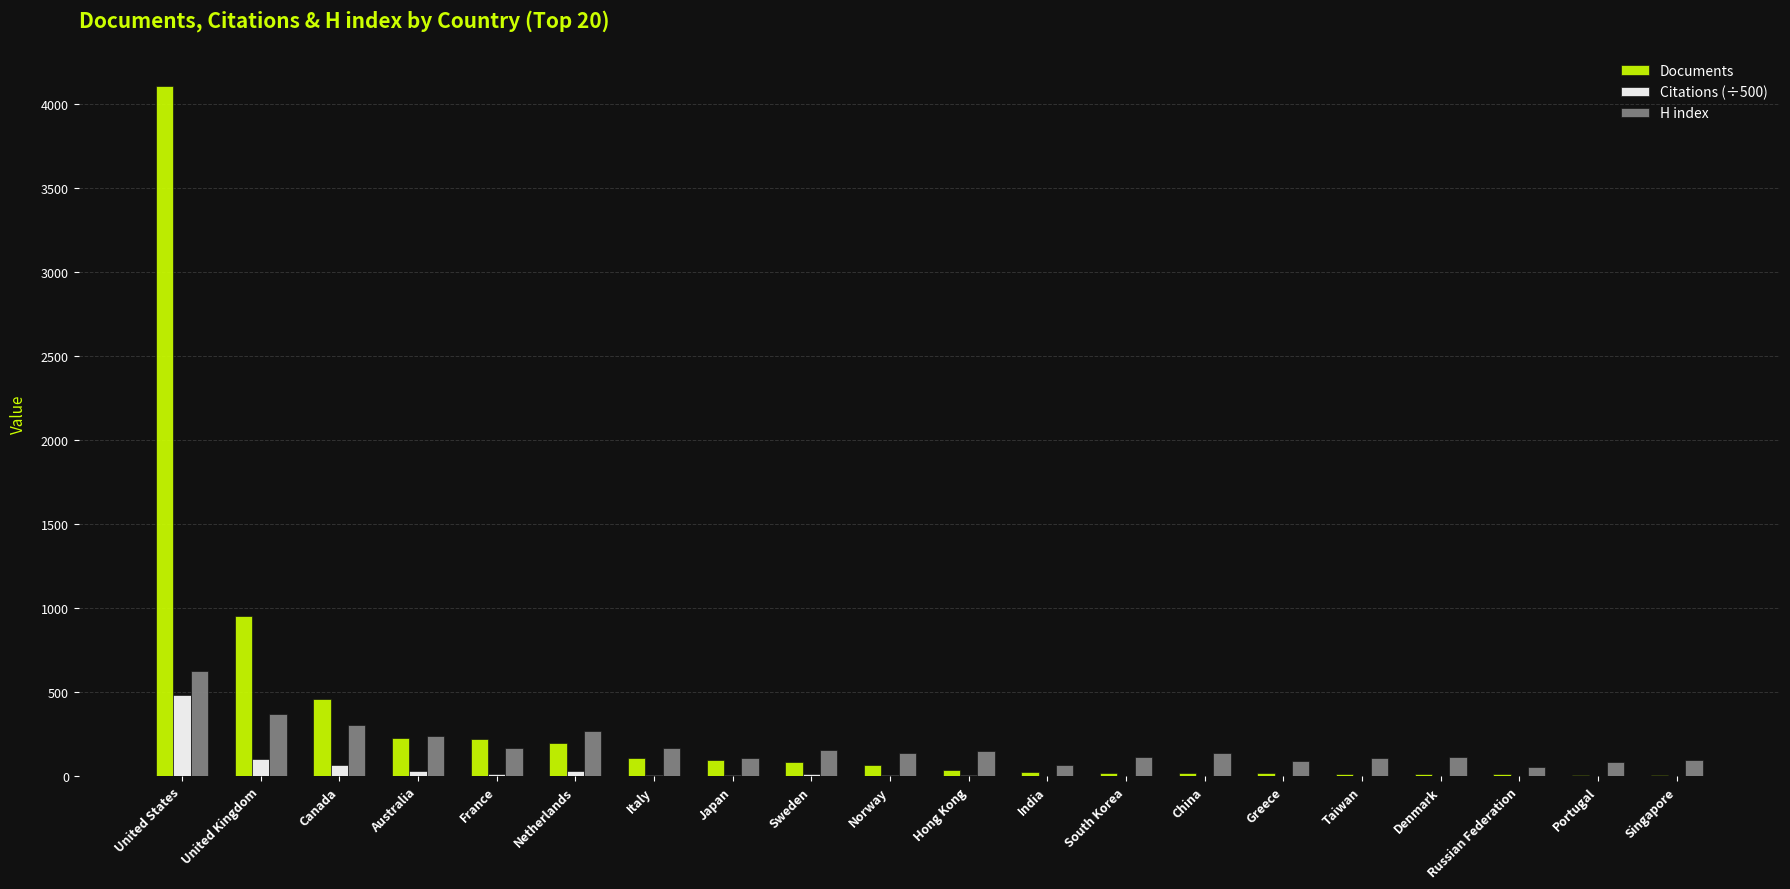

Count the number of categories in the chart.

20